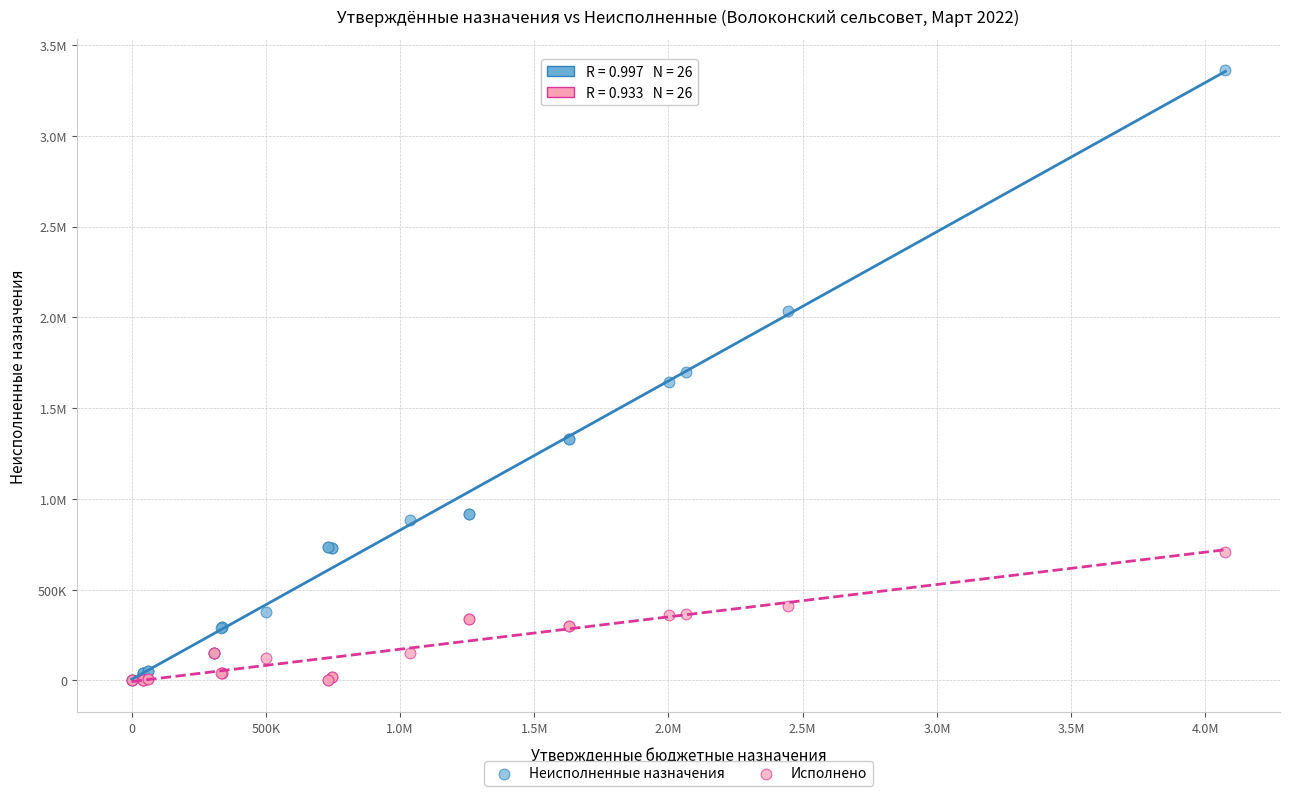

What are all the series names shown in the legend?

Неисполненные назначения, Исполнено